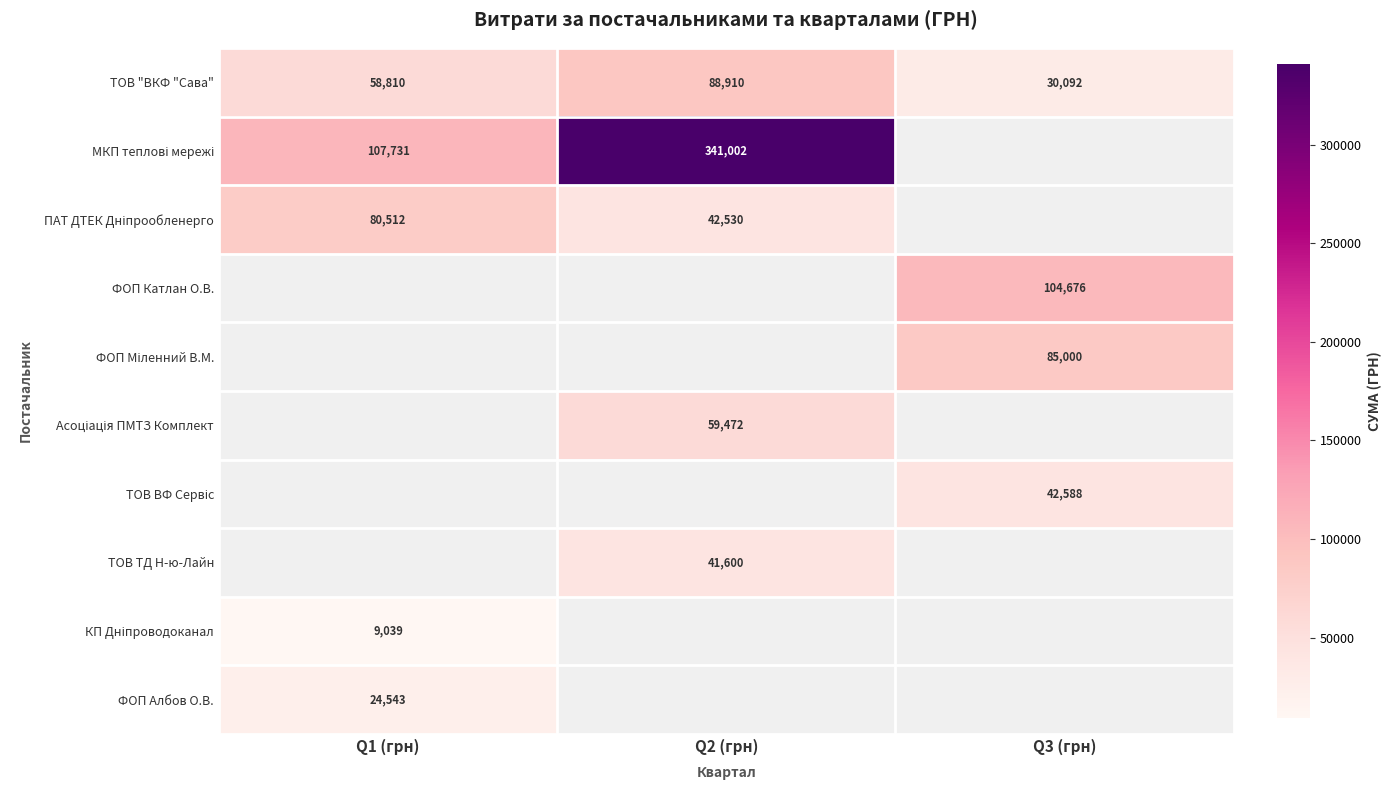

Read the ТОВ "ВКФ "Сава" value at Q3 (грн).

30092.0